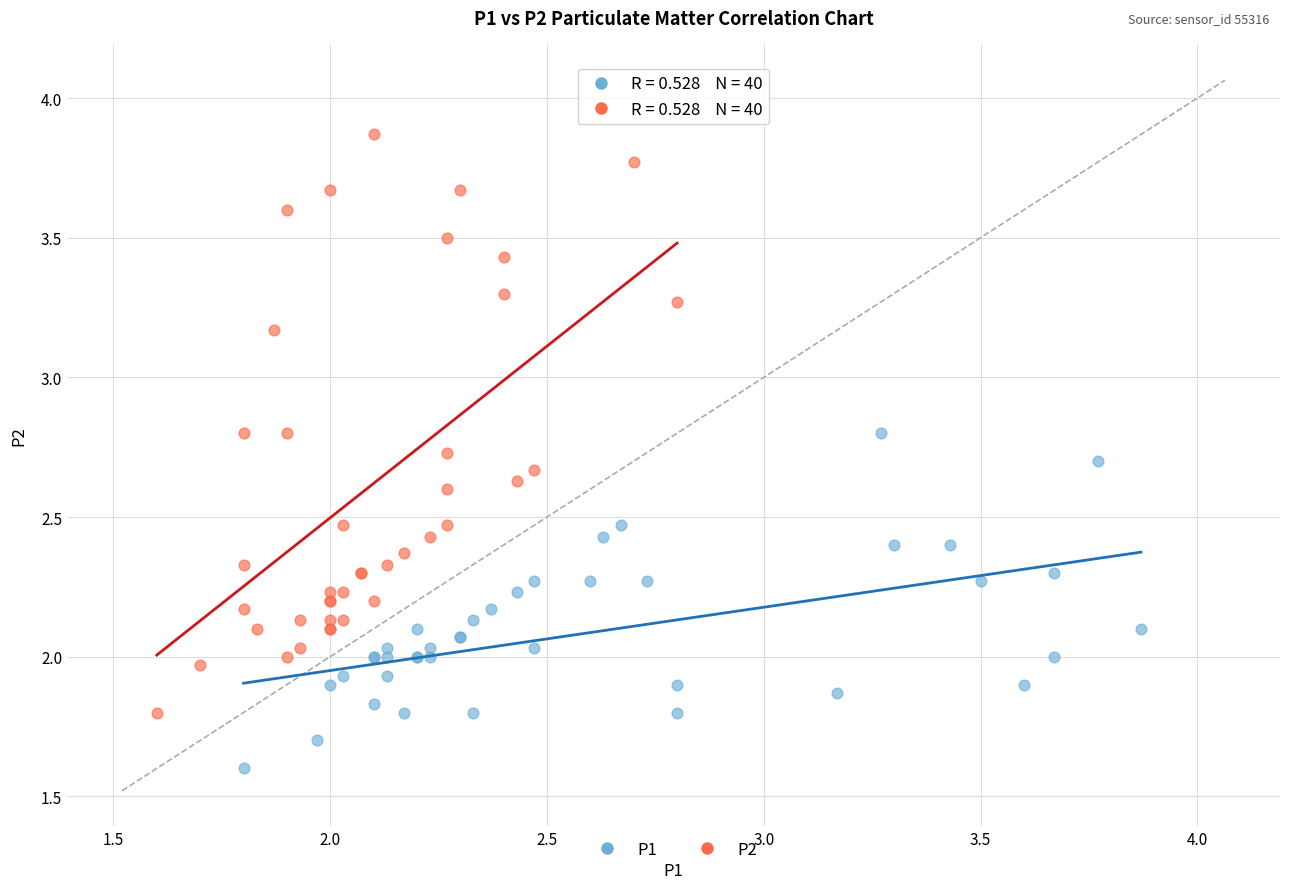

Which series reaches the minimum Y coordinate?

P1